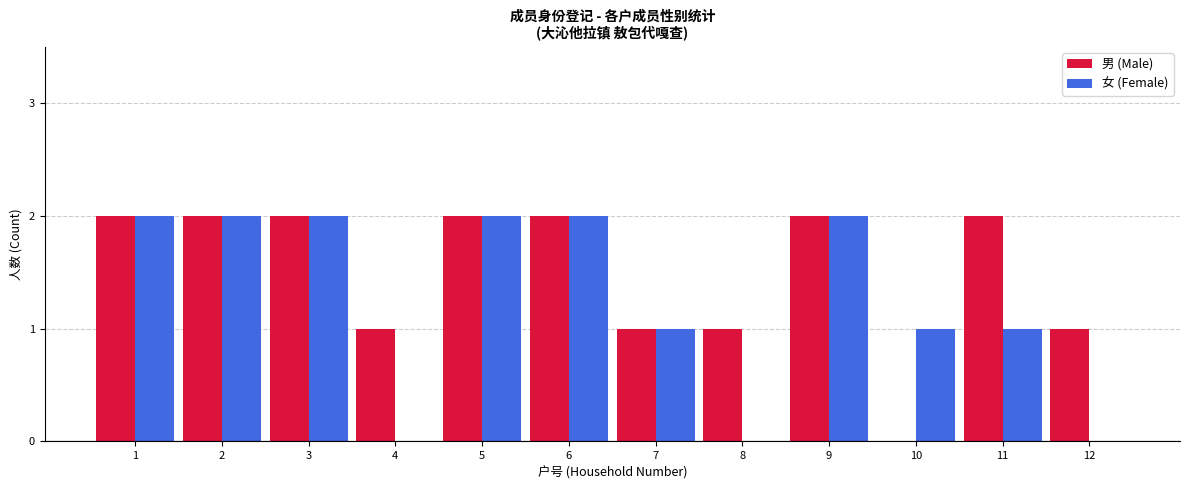

What is the spread (max minus min) of values at 12?

1